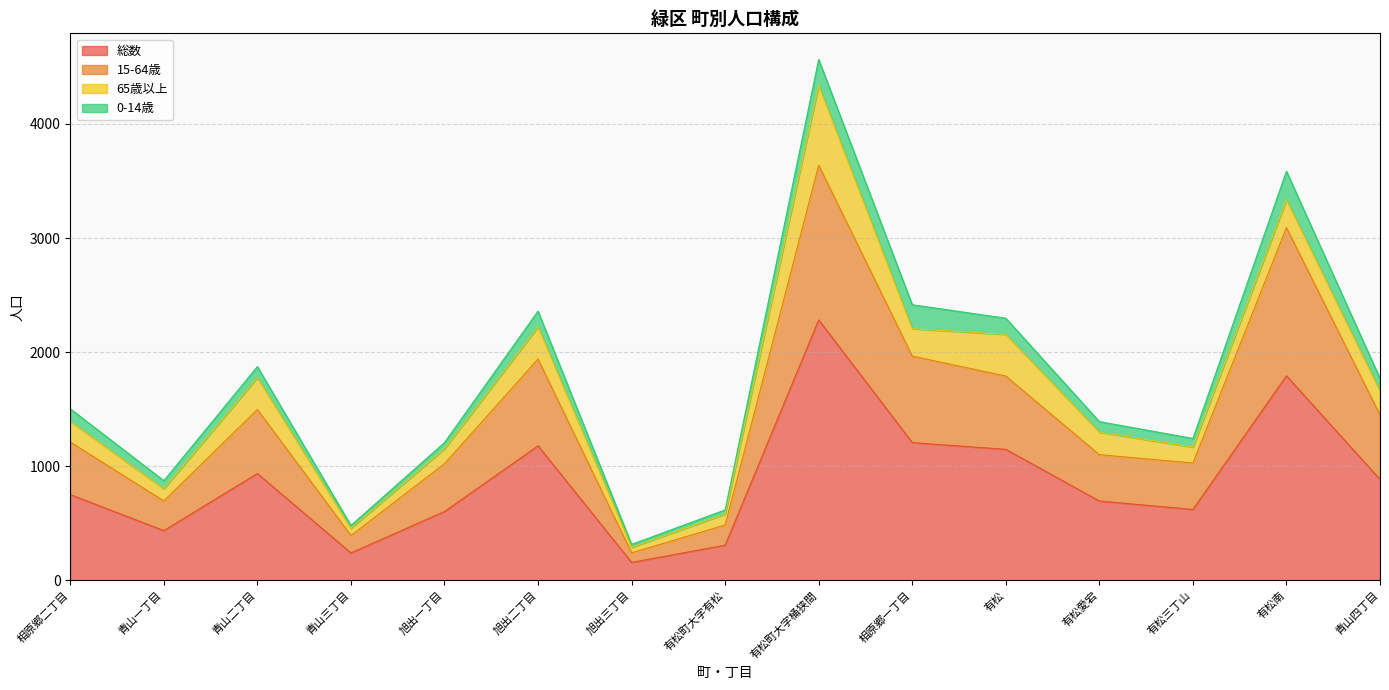

Which category has the highest value in the 総数 series?

有松町大字桶狭間